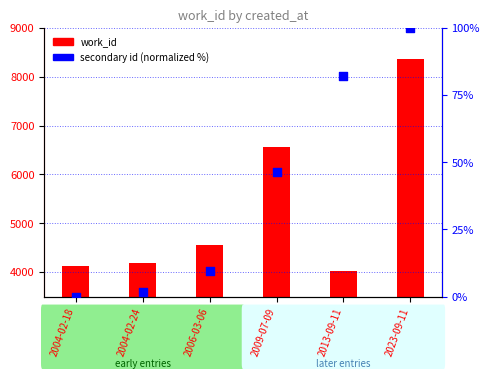

What are all the series names shown in the legend?

work_id, secondary id (normalized)